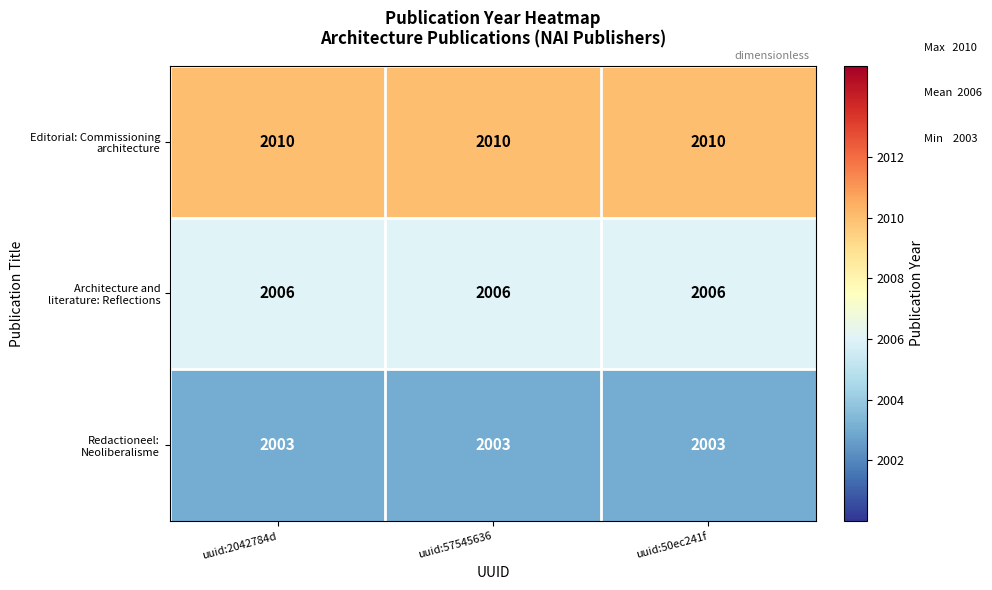

What is the spread (max minus min) of values at uuid:57545636?

7